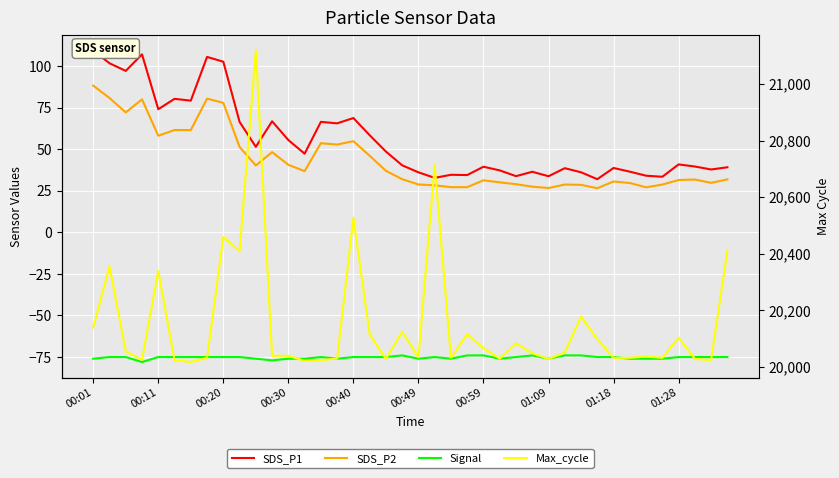

At which category does the chart reach its minimum across all series?

00:30